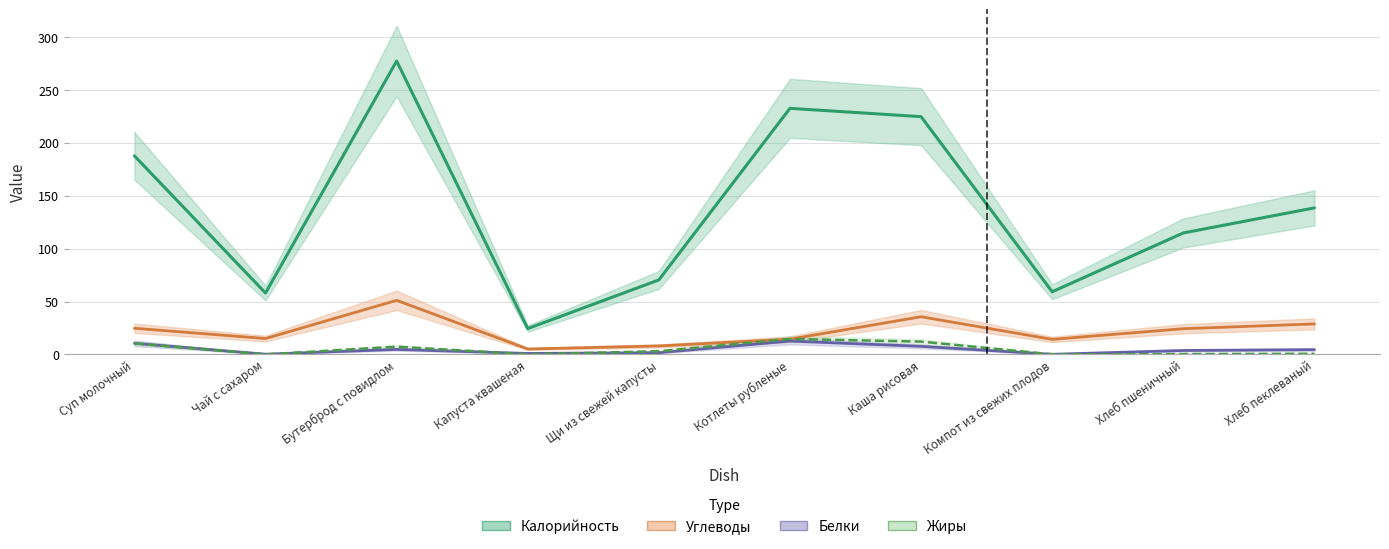

At Чай с сахаром, list the series in order from largest to smallest.

Калорийность, Углеводы, Белки, Жиры